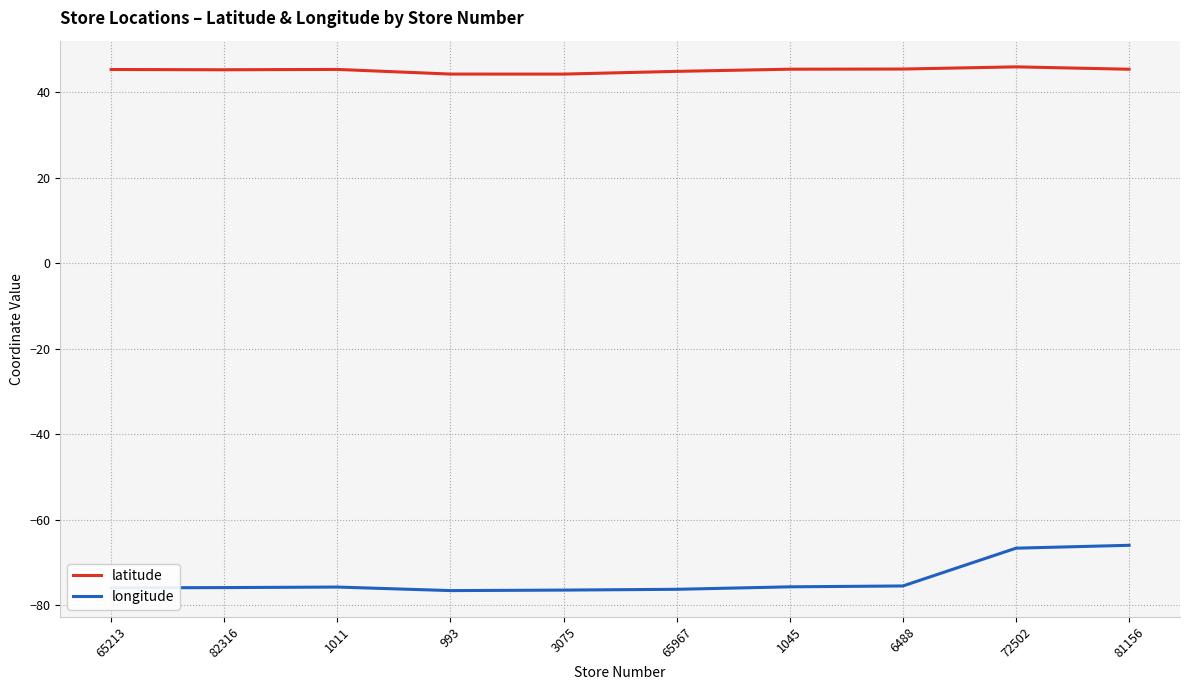

True or false: longitude and latitude intersect in this chart.

False